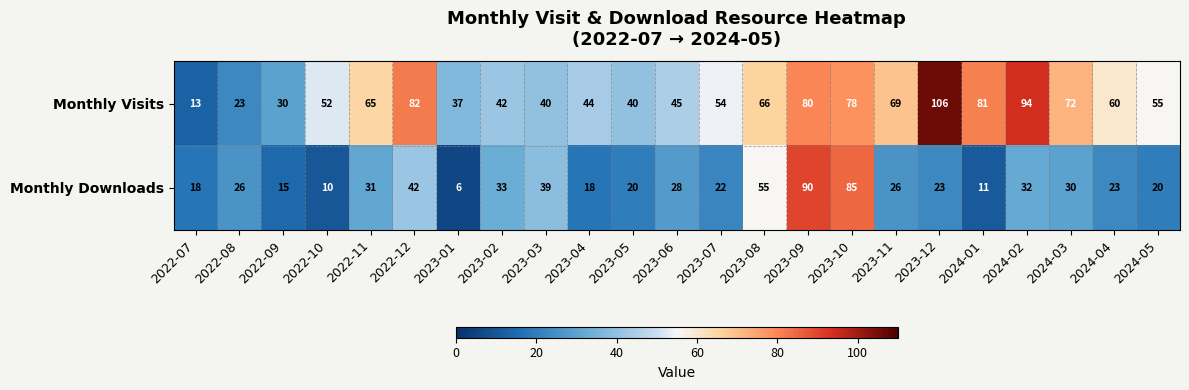

What is the total value across all series at 2023-10?

163